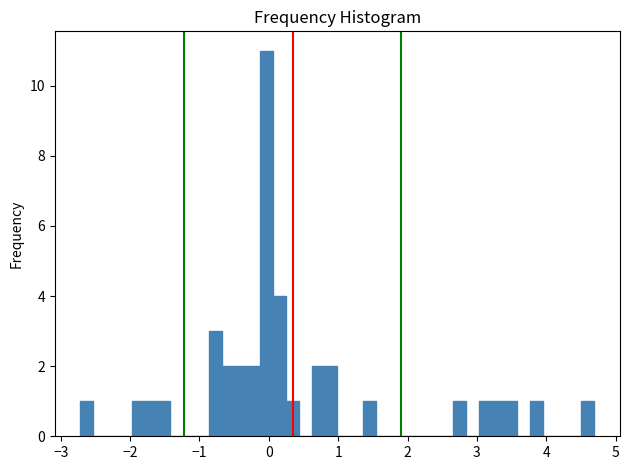

Around what value on the x-axis is the tallest bar? Give the approximate position of its centre, as read against the axis.

0.0